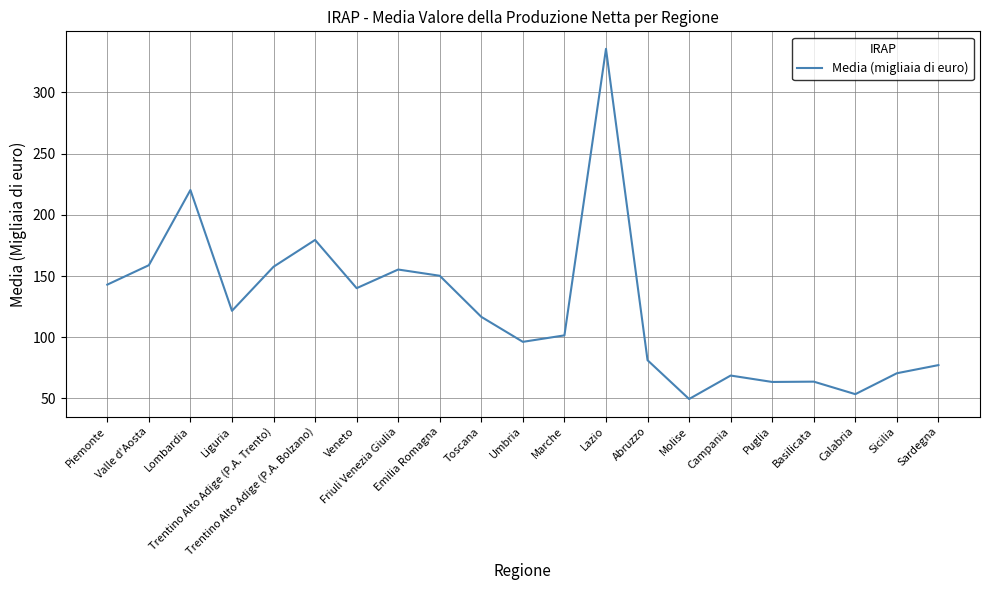

What is the difference between the maximum and minimum values?

285.9